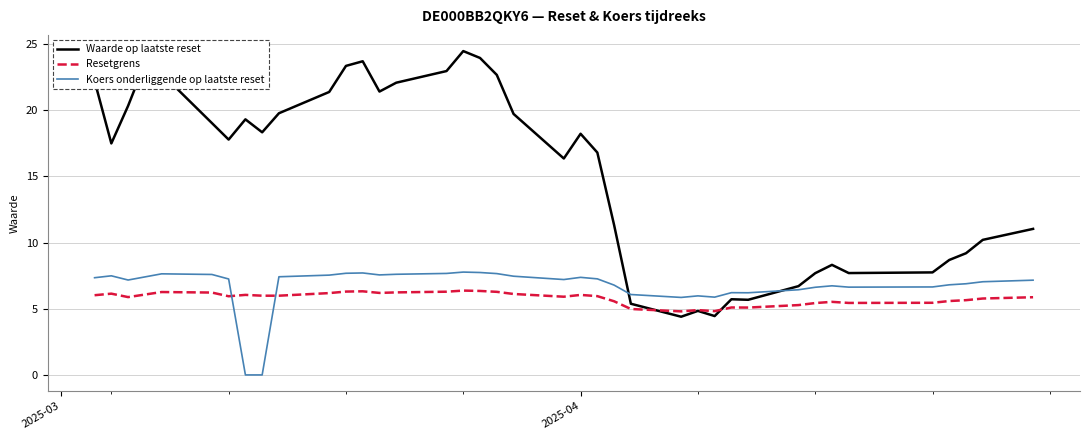

What are all the series names shown in the legend?

Waarde op laatste reset, Resetgrens, Koers onderliggende op laatste reset